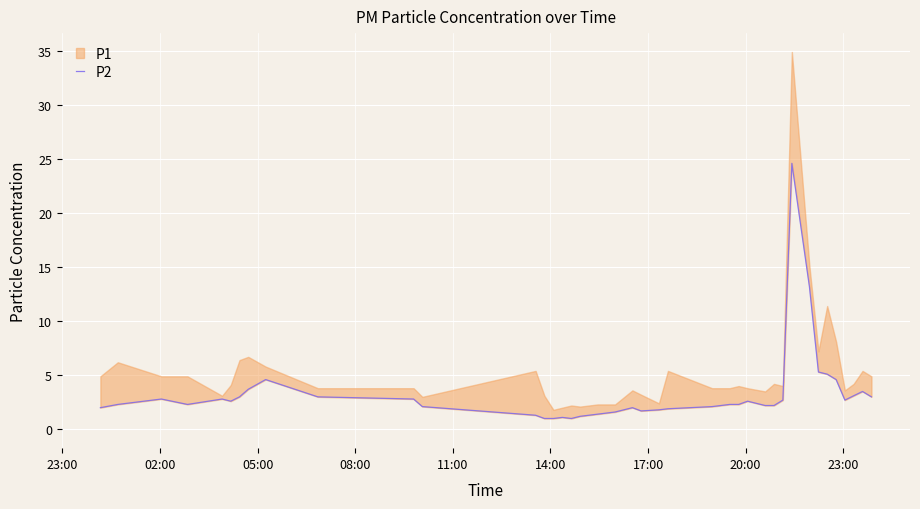

How many data points are less than 2?

11